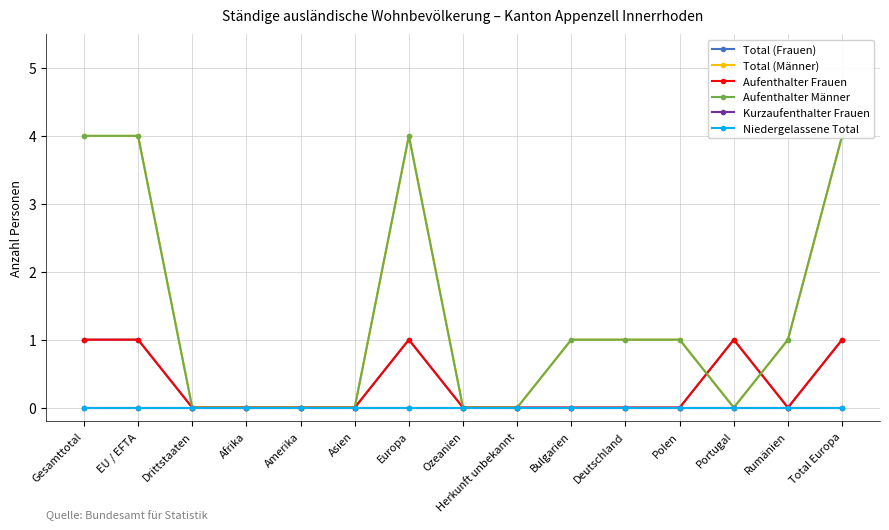

Which series has the largest range (max minus min)?

Total (Männer)